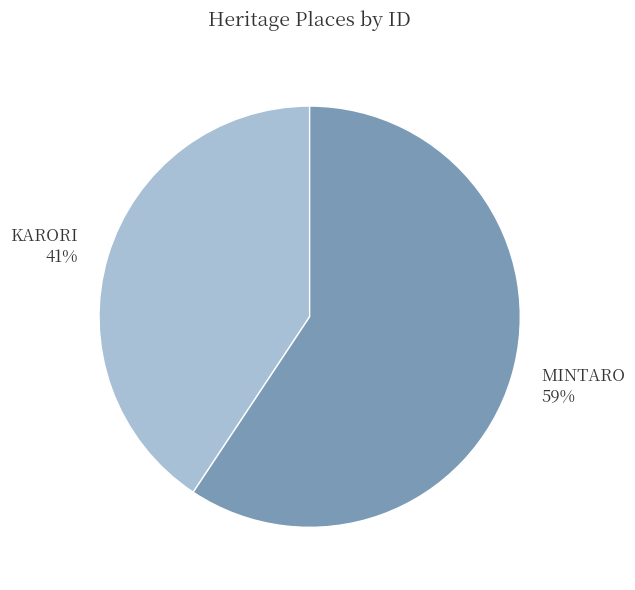

Approximately how many times larger is the value at KARORI compared to MINTARO?

0.7